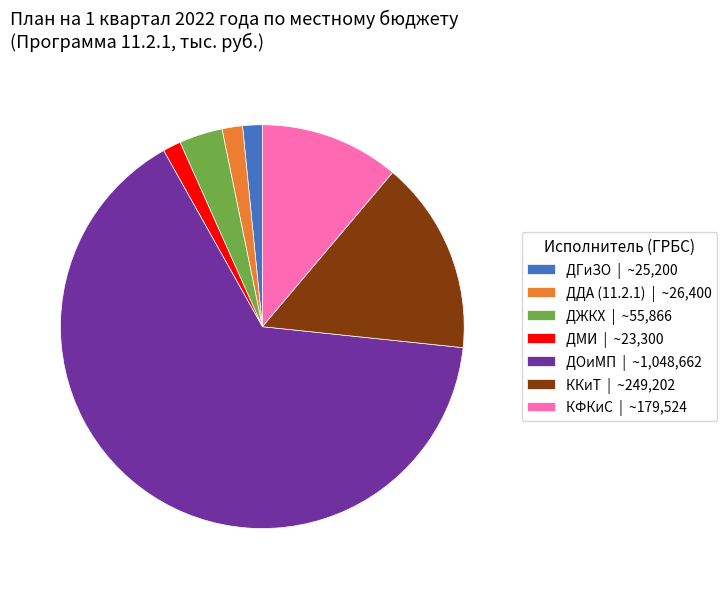

Is the sum of ДЖКХ | ~55,866 and ДМИ | ~23,300 greater than half?

No